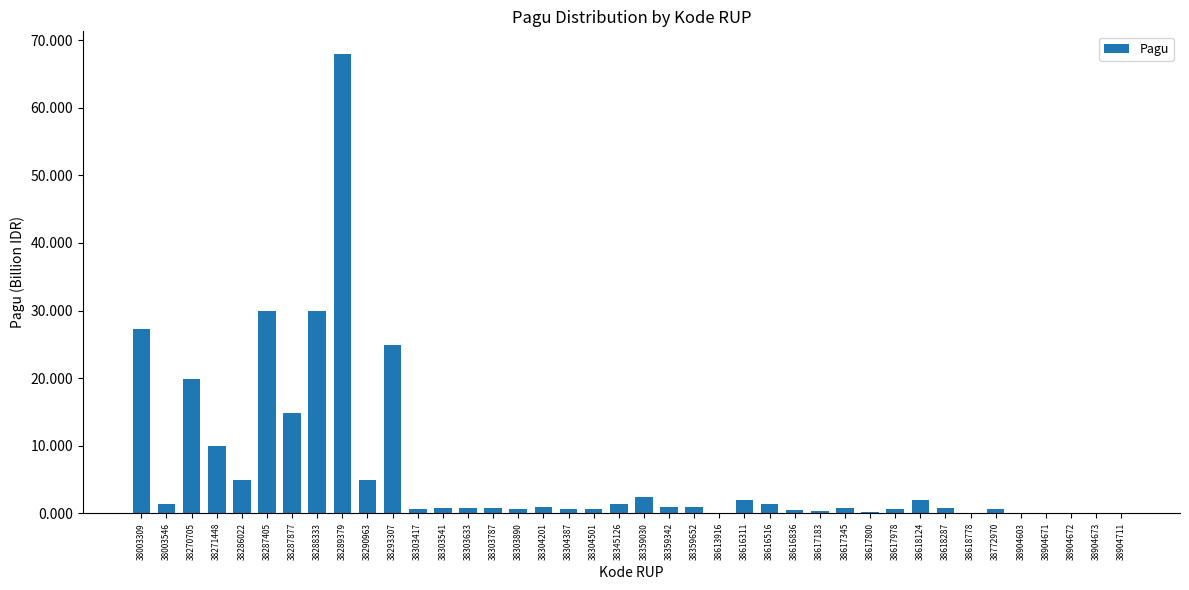

What is the maximum value shown in the chart?

67.9